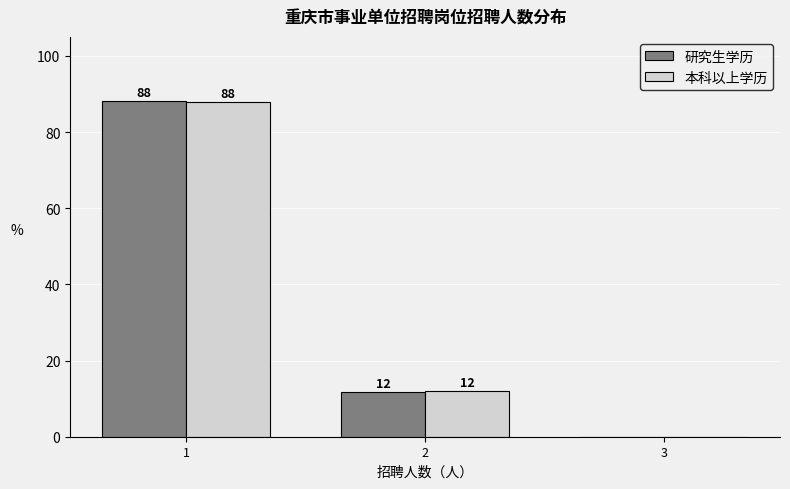

What is the highest value of the 本科以上学历 series?

88.0